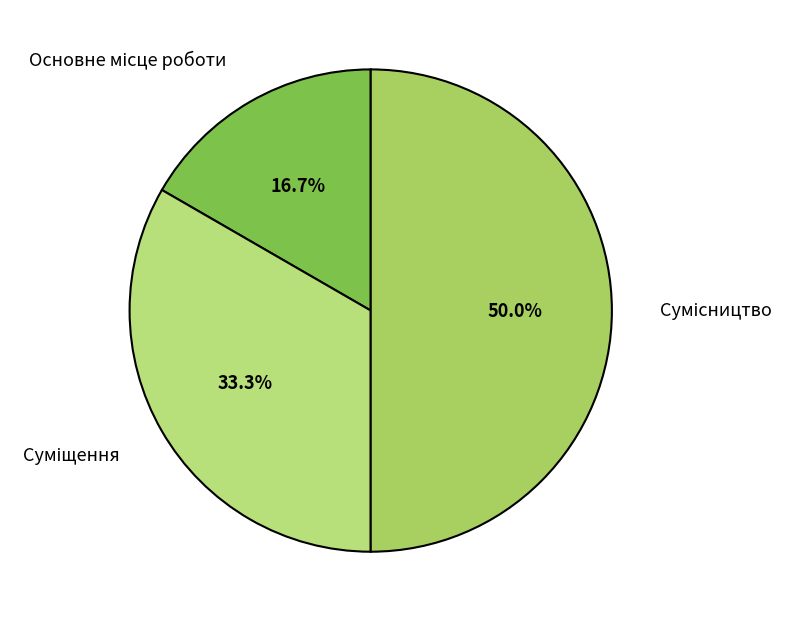

How much of the chart is everything except Суміщення?

66.7%